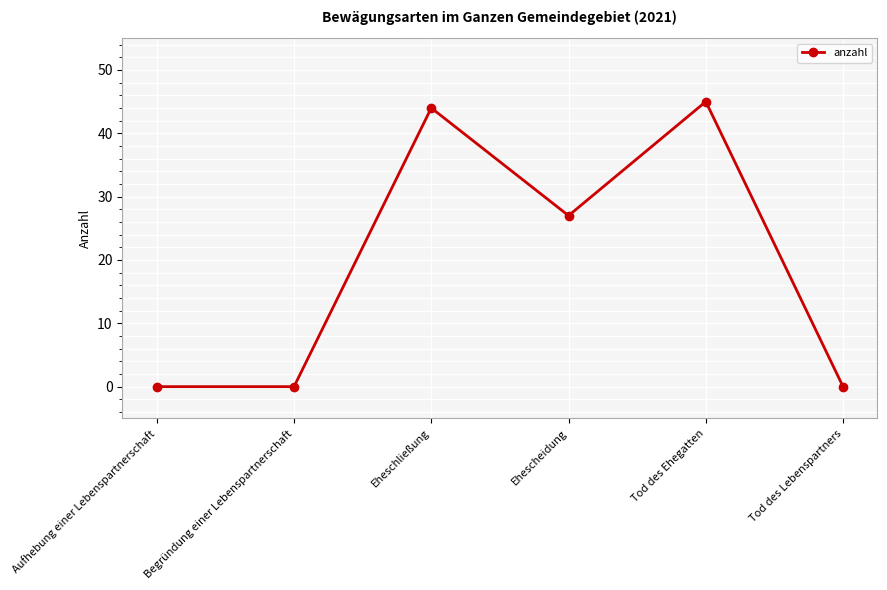

At which category does the data reach its first local peak?

Eheschließung